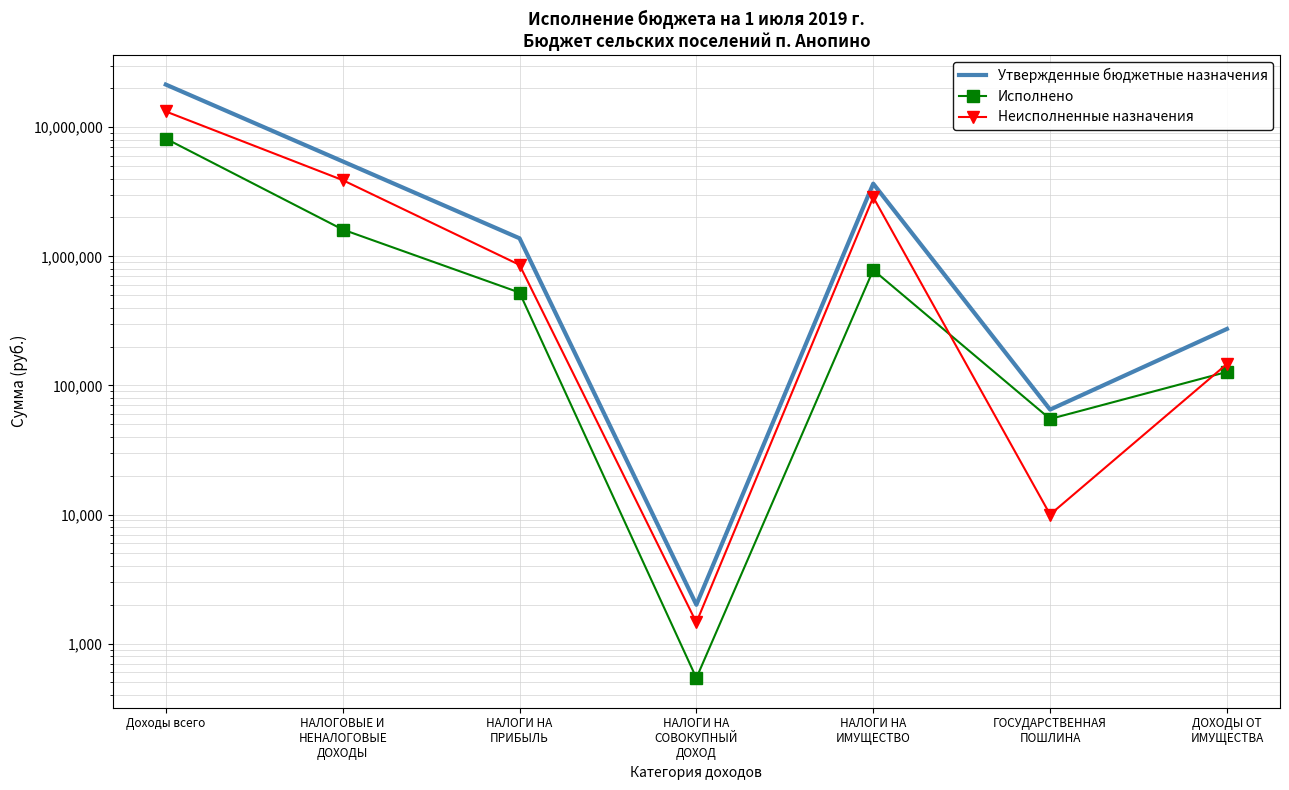

What is the sum of the Неисполненные назначения values at НАЛОГИ НА
СОВОКУПНЫЙ
ДОХОД and Доходы всего?

13254944.5